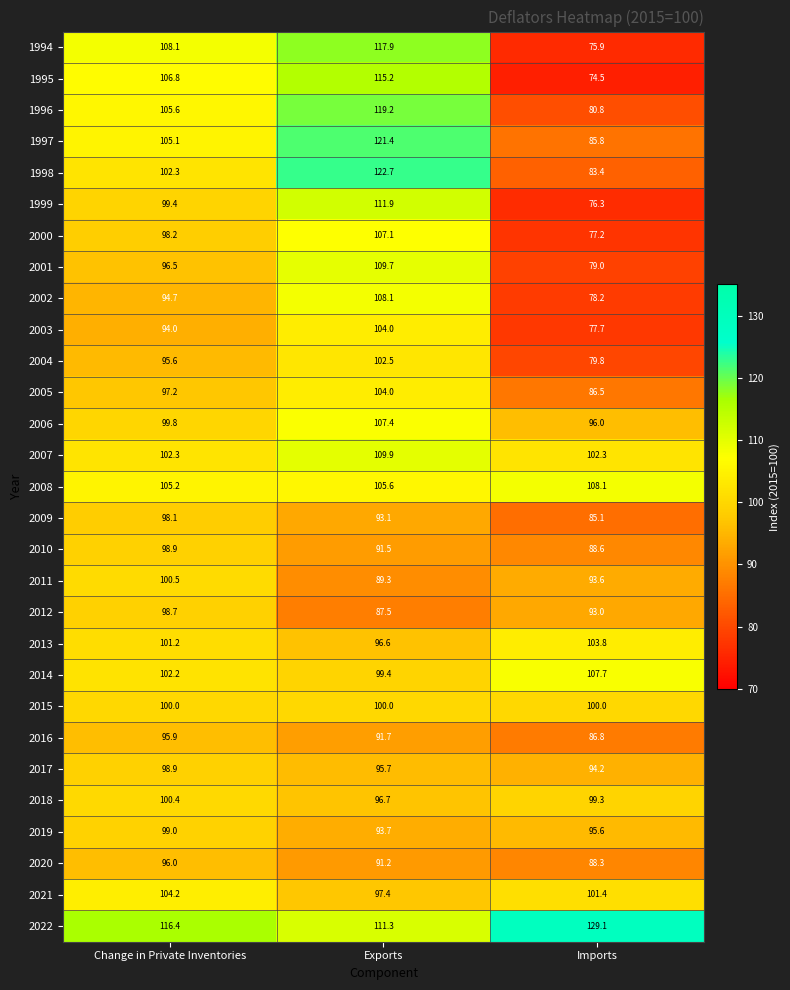

How many categories are shown in the chart?

3